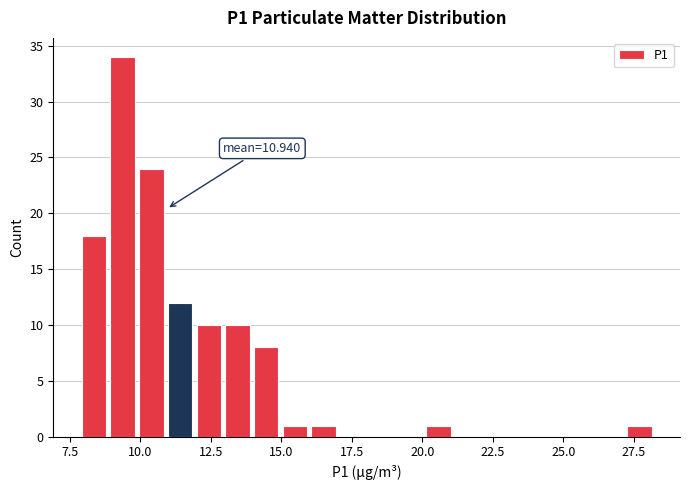

Around what value on the x-axis is the tallest bar? Give the approximate position of its centre, as read against the axis.

9.5